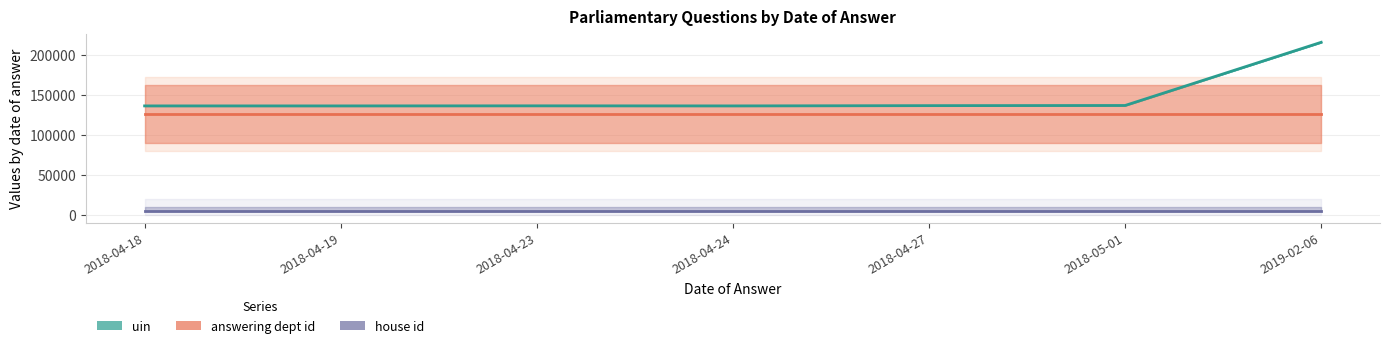

The value of answering dept id at 2019-02-06 is 215812. True or false?

False